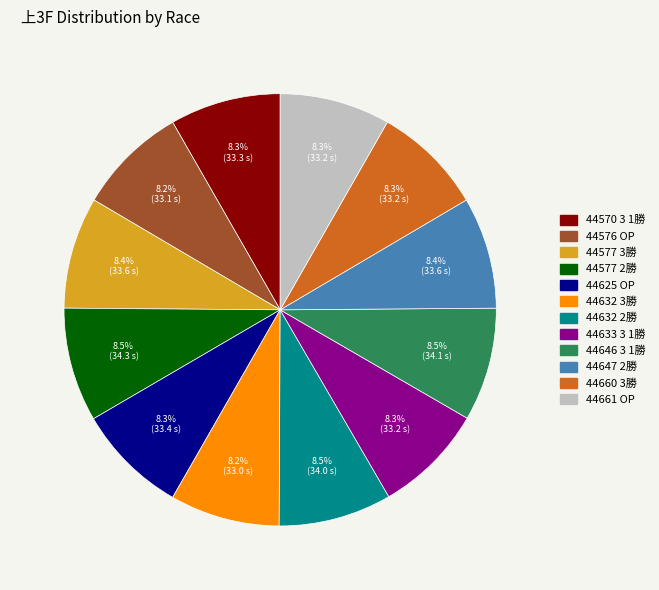

Is there a majority slice in this chart?

No